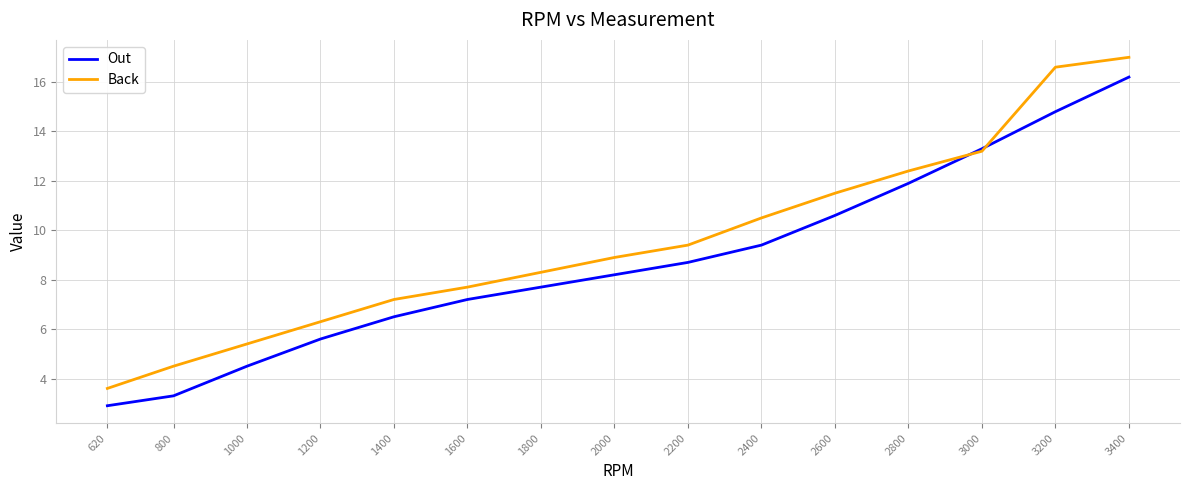

Which series has the widest spread of values?

Back